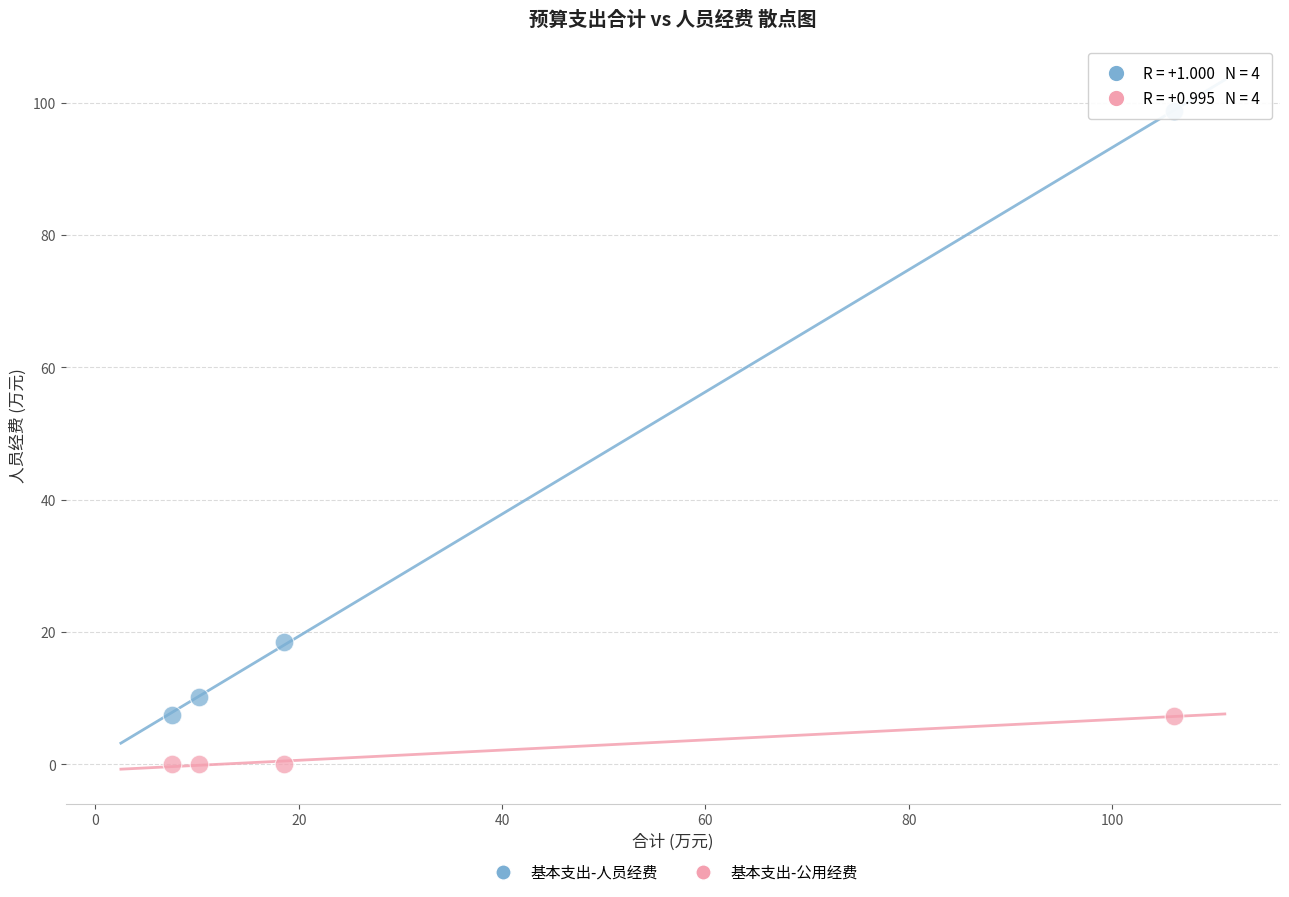

Across all series, what Y value is closest to 49?

18.5